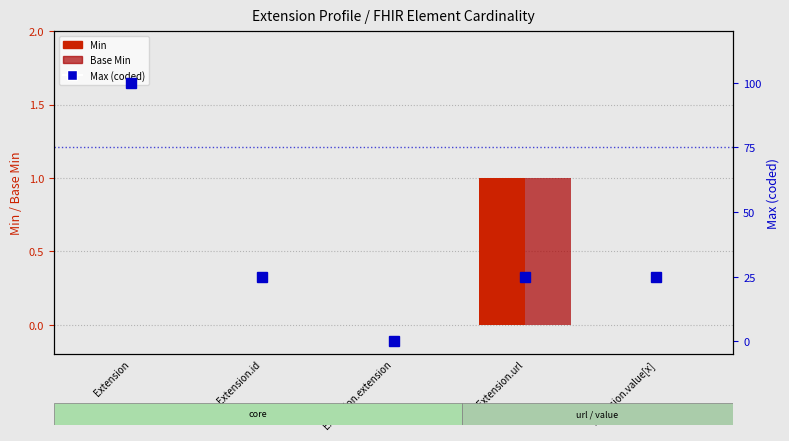

Reading left to right, transcribe all the data shown in this chart.

Min: Extension=0	Extension.id=0	Extension.extension=0	Extension.url=1	Extension.value[x]=0
Base Min: Extension=0	Extension.id=0	Extension.extension=0	Extension.url=1	Extension.value[x]=0
Max (mapped): Extension=100	Extension.id=25	Extension.extension=0	Extension.url=25	Extension.value[x]=25